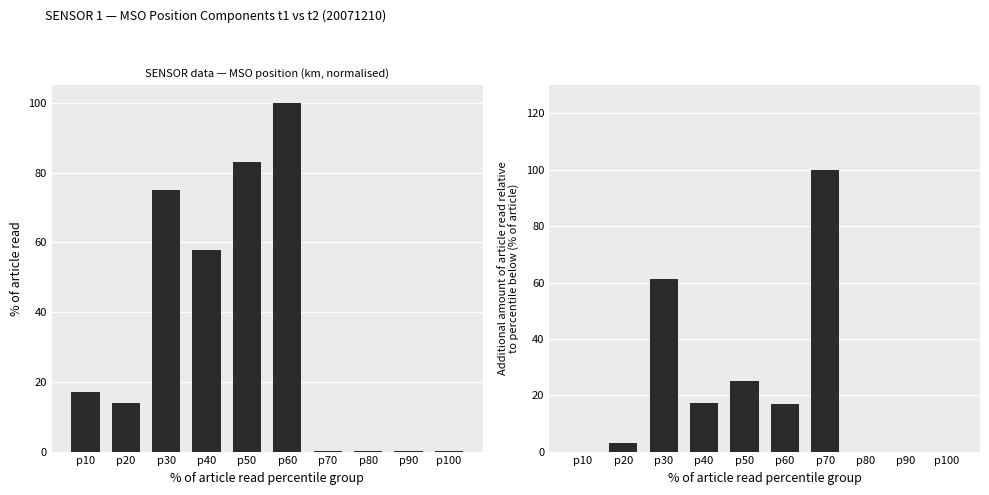

What is the spread (max minus min) of values at p20?

11.0